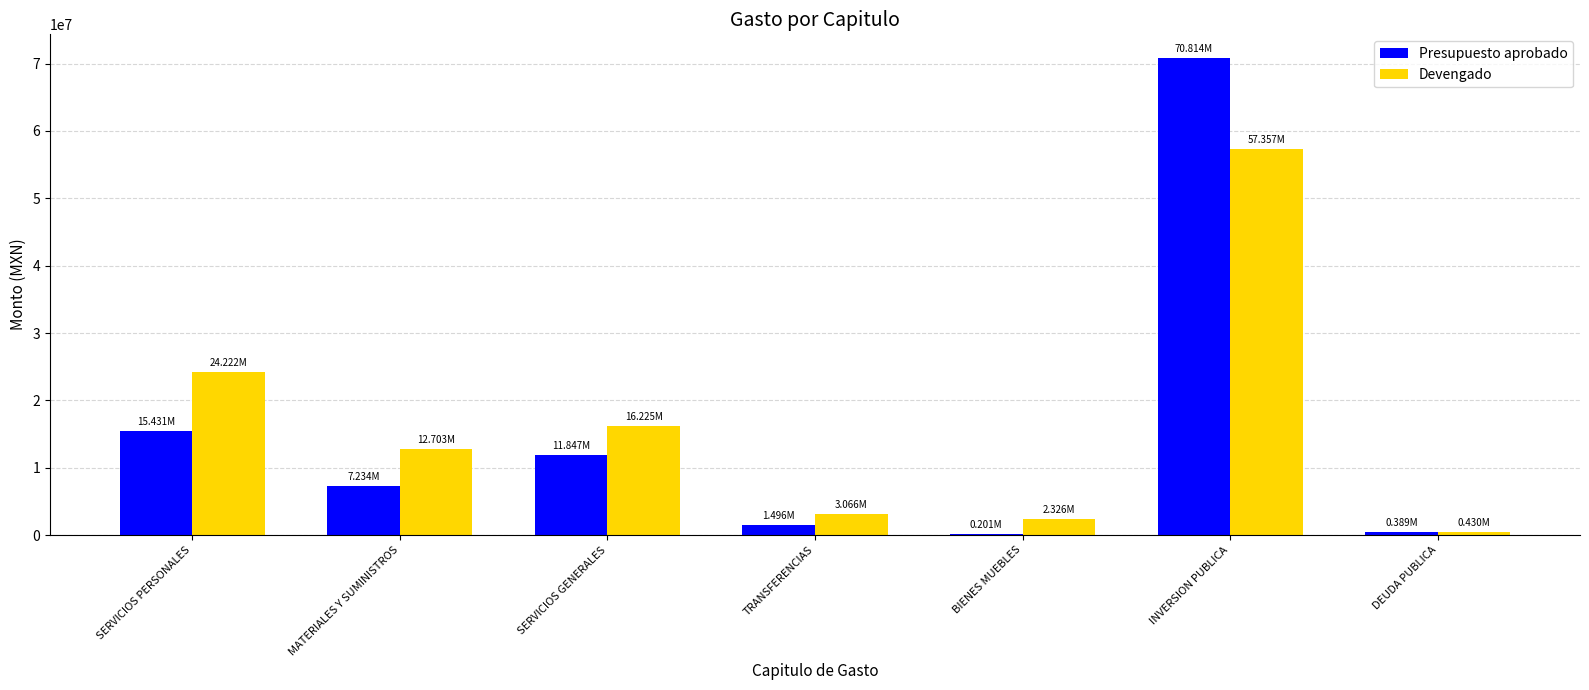

What is the sum of all Devengado values?

116327914.8